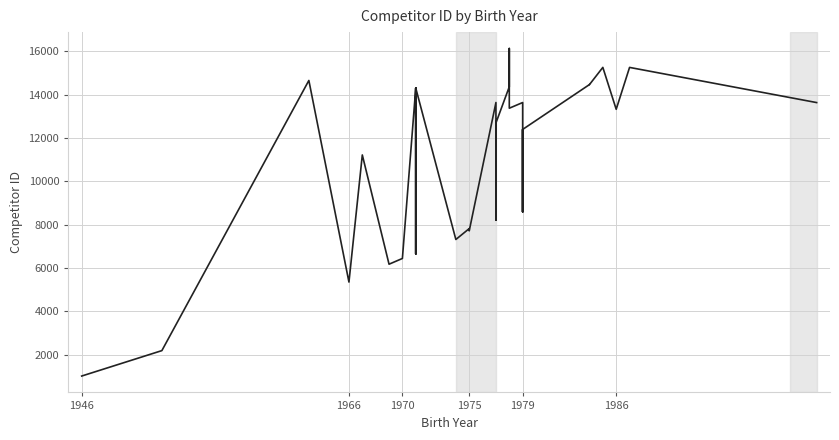

How many lines are shown in the chart?

1